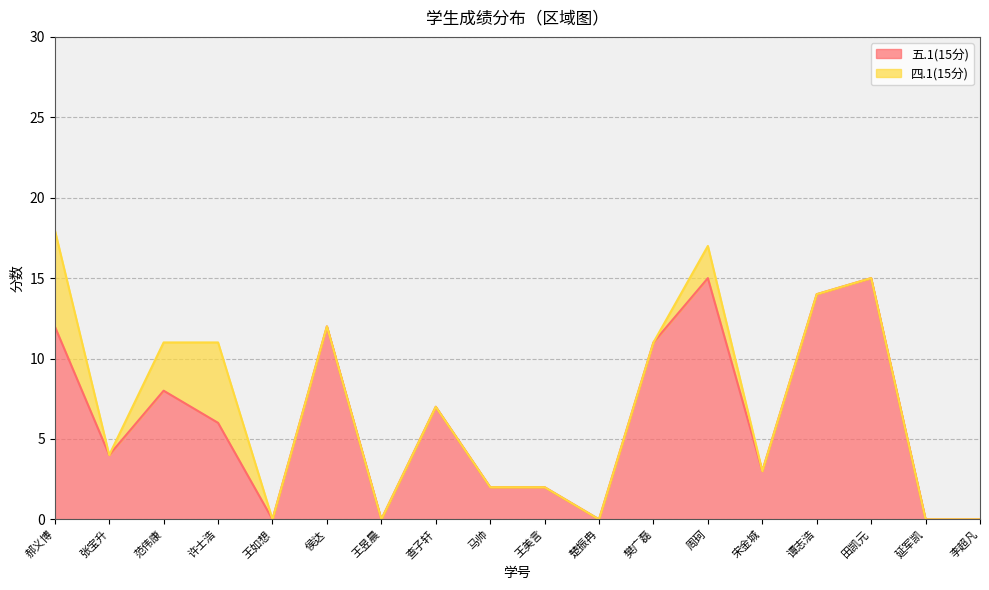

Rank the categories by value from highest to lowest.

周珂, 田凯元, 谭志浩, 郝义博, 侯达, 樊广磊, 范伟康, 查子轩, 许士浩, 张宝升, 宋金城, 马帅, 王美言, 王如想, 王昱晨, 楚振冉, 延军凯, 李超凡